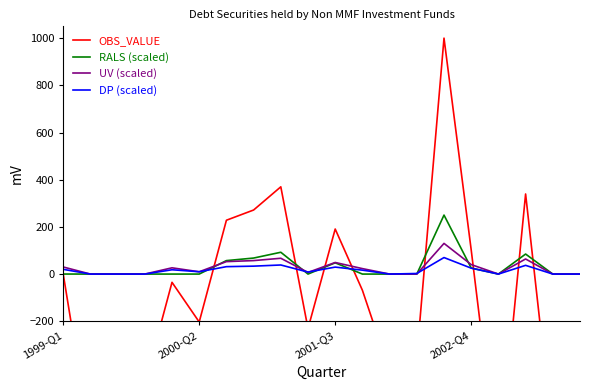

At which label does OBS_VALUE reach its peak?

14